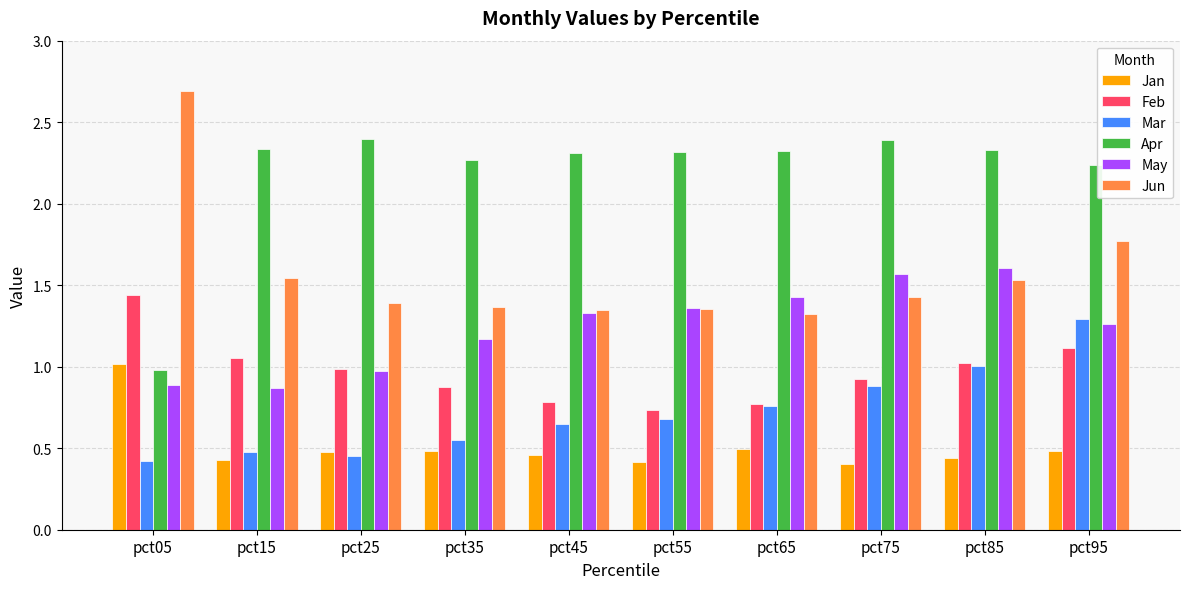

Which series has the largest total across all categories?

Apr